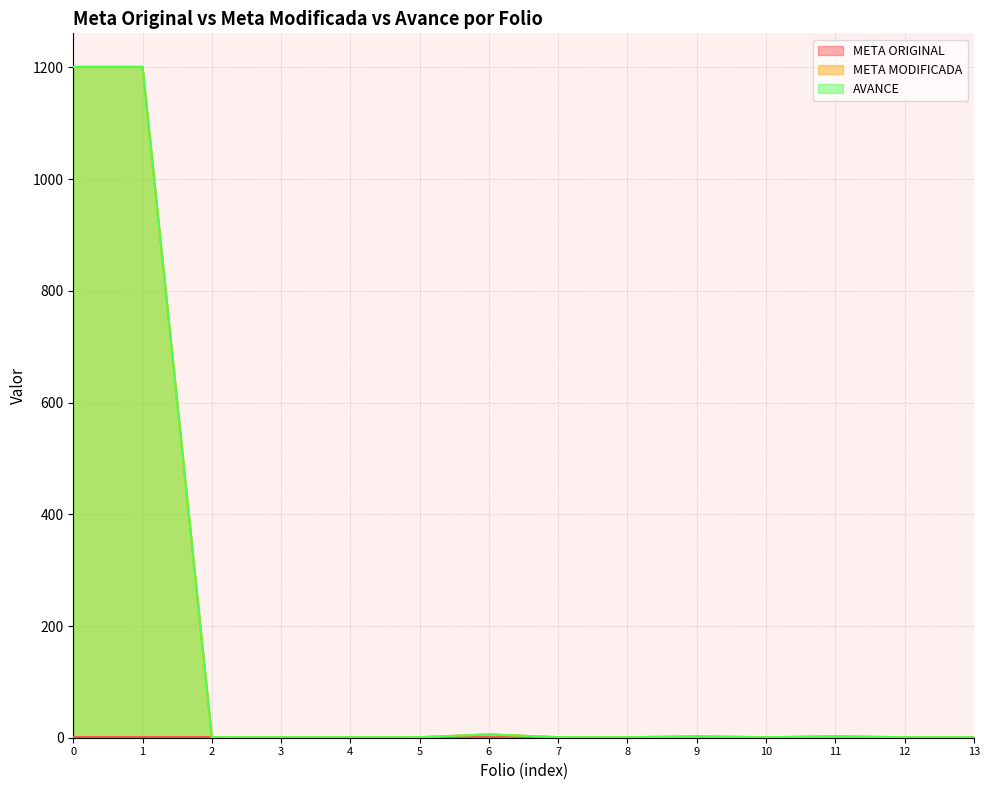

What are all the series names shown in the legend?

META ORIGINAL, META MODIFICADA, AVANCE